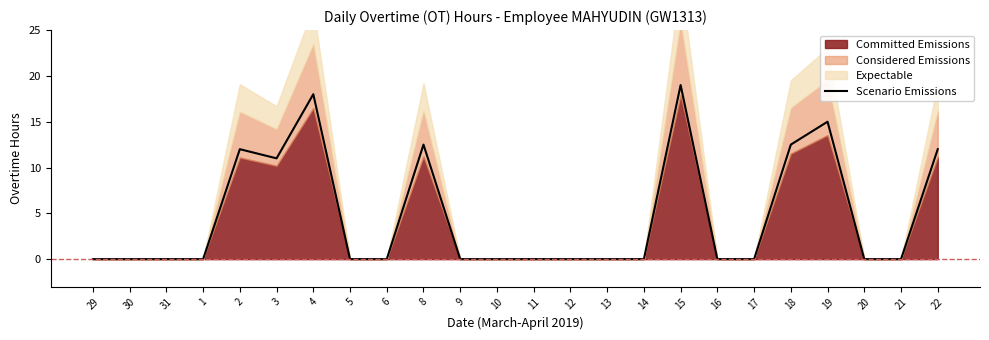

Reading left to right, extract all data points from this chart.

0.0	0.0	0.0	0.0	12.0	11.0	18.0	0.0	0.0	12.5	0.0	0.0	0.0	0.0	0.0	0.0	19.0	0.0	0.0	12.5	15.0	0.0	0.0	12.0